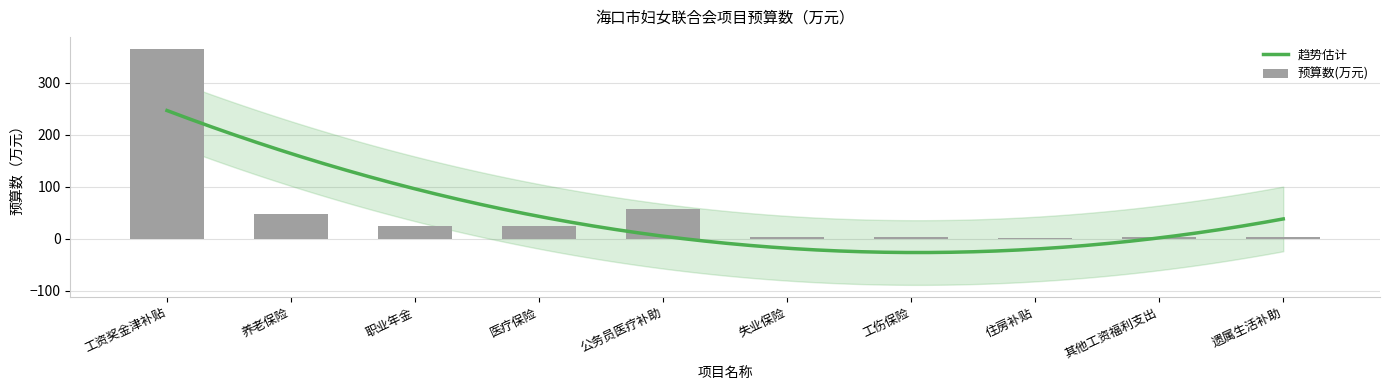

Is it true that the value at 其他工资福利支出 is 2.1?

True